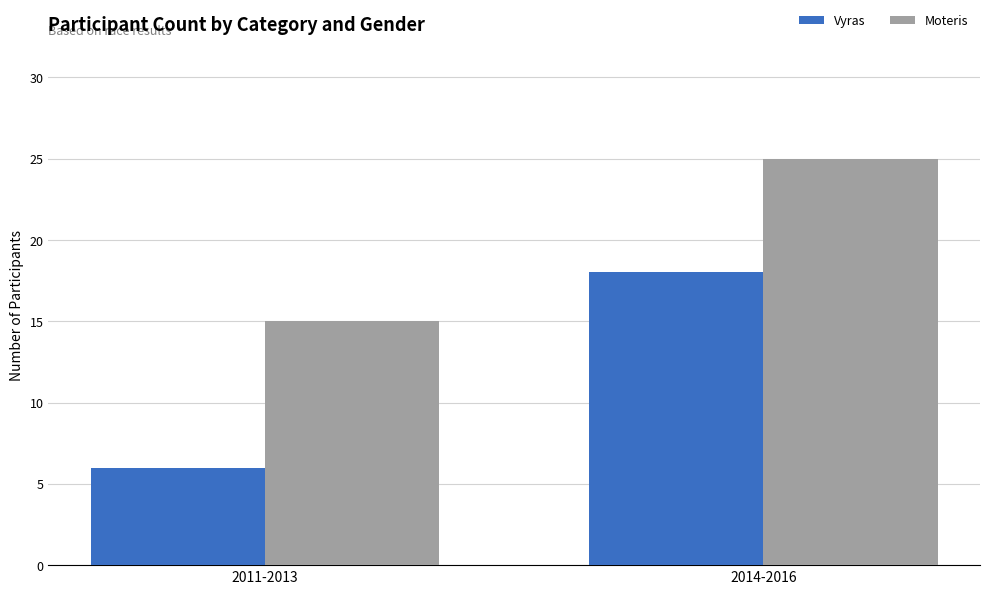

The value of Moteris at 2014-2016 is 25. True or false?

True